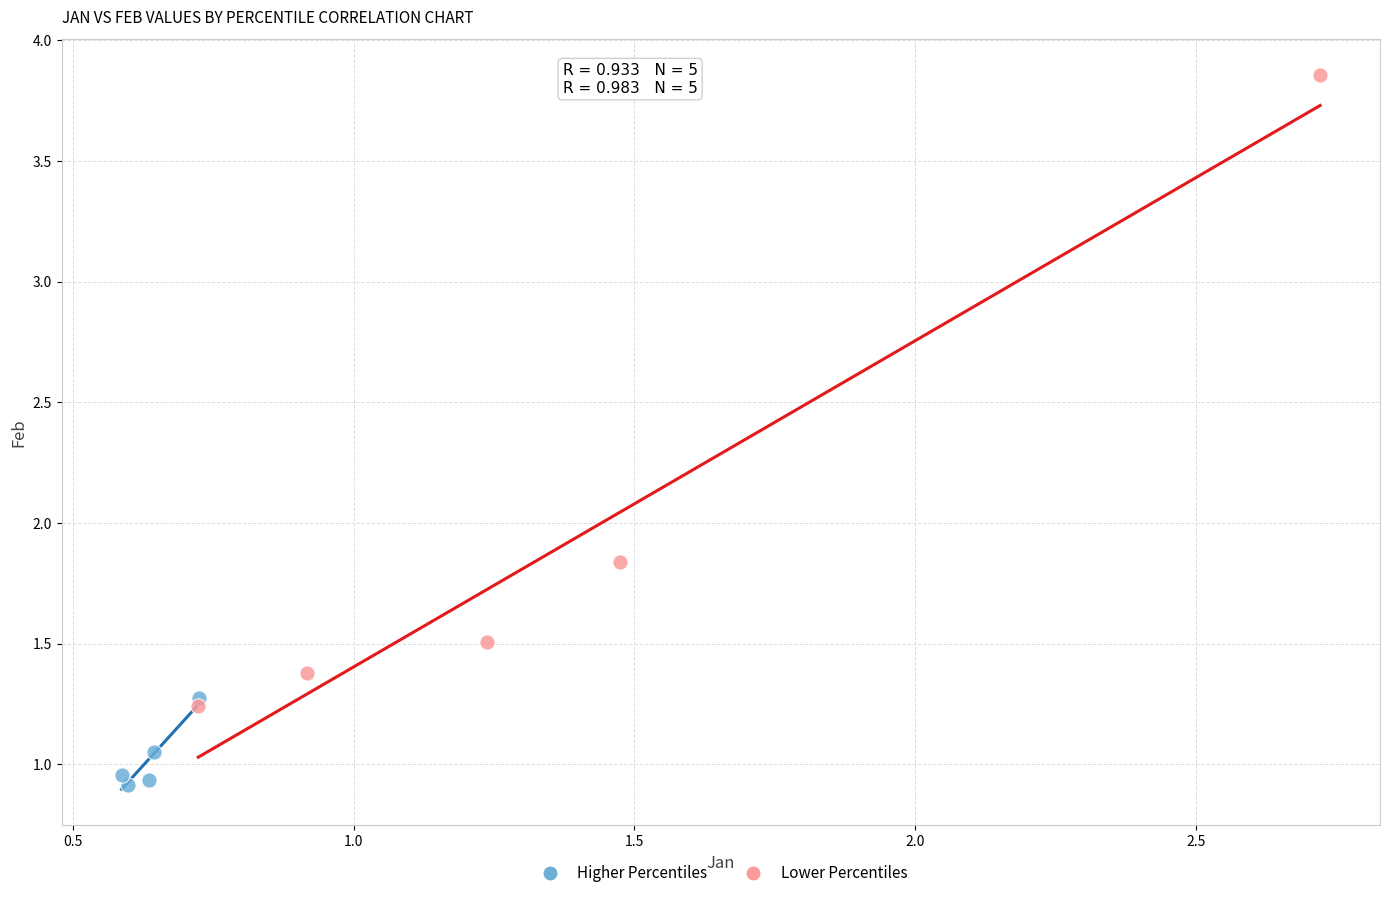

What are all the series names shown in the legend?

Higher Percentiles, Lower Percentiles